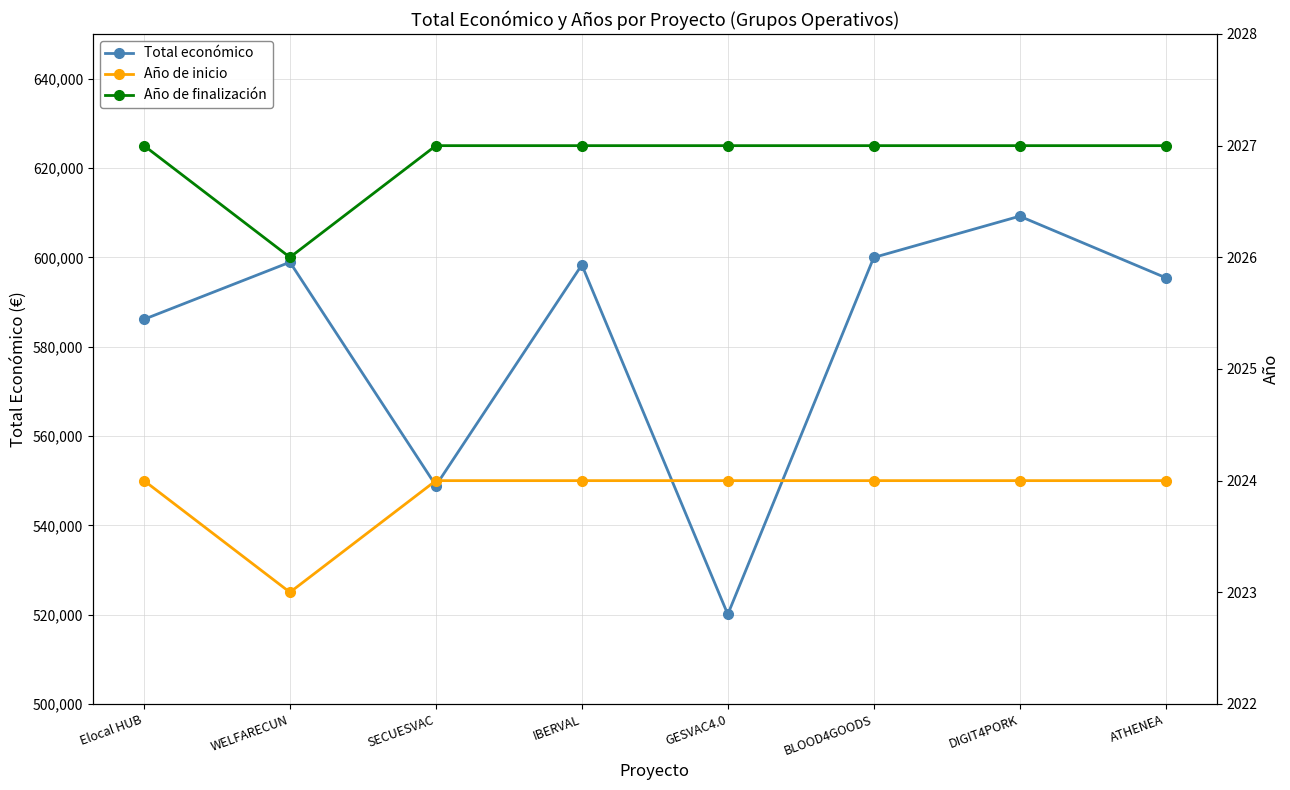

How many series are shown in this chart?

3